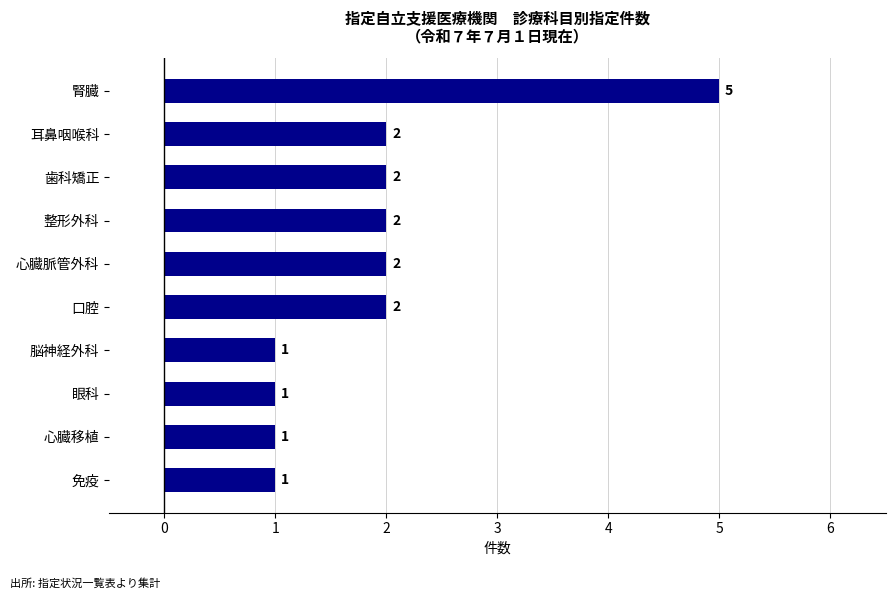

Count the number of data series in this chart.

1